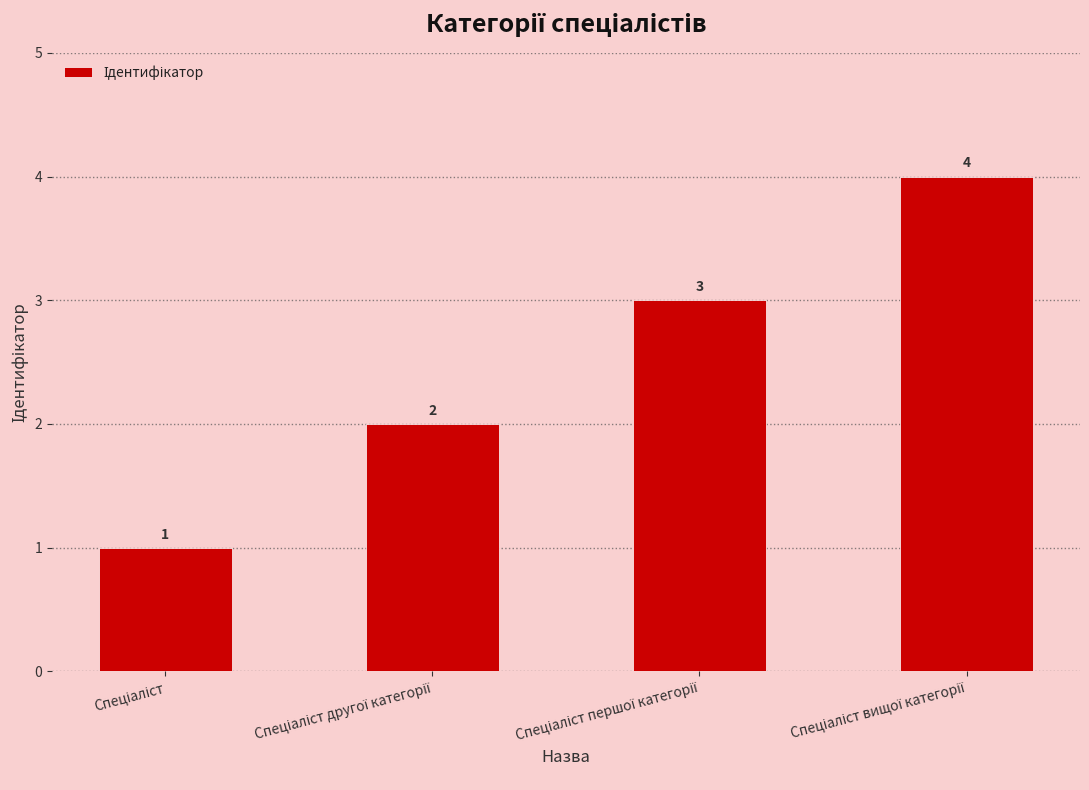

What is the maximum value shown in the chart?

4